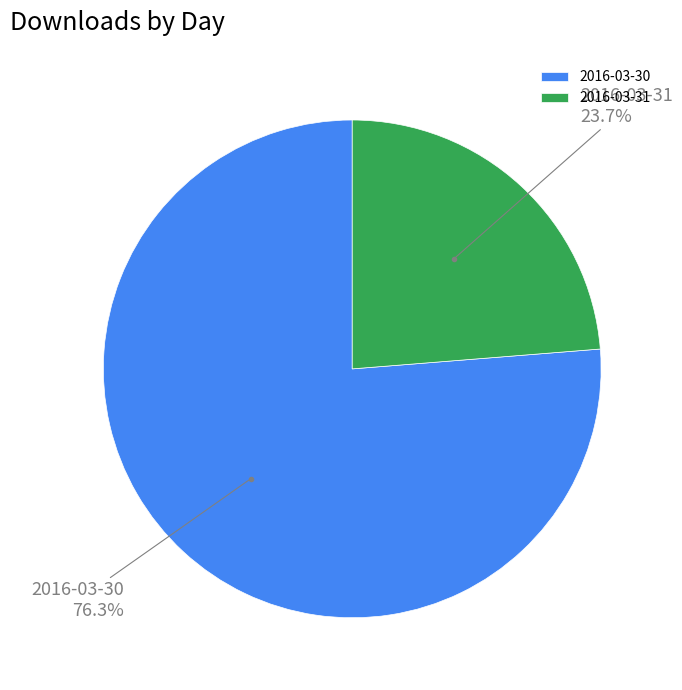

To the nearest percent, what is the average slice percentage?

50%